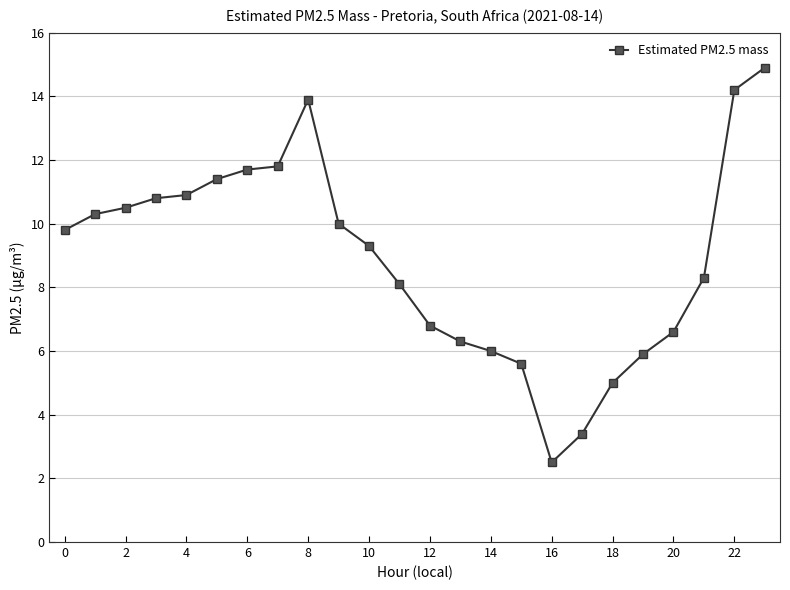

What is the minimum value shown in the chart?

2.5